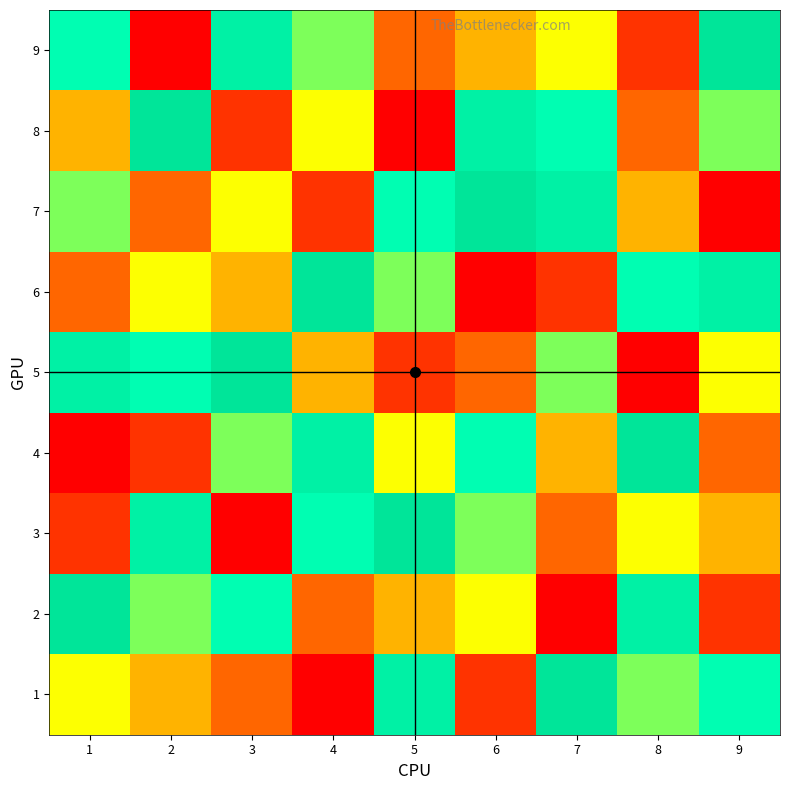

Rank the series by their maximum value, from lowest to highest.

9, 8, 7, 6, 5, 4, 3, 2, 1